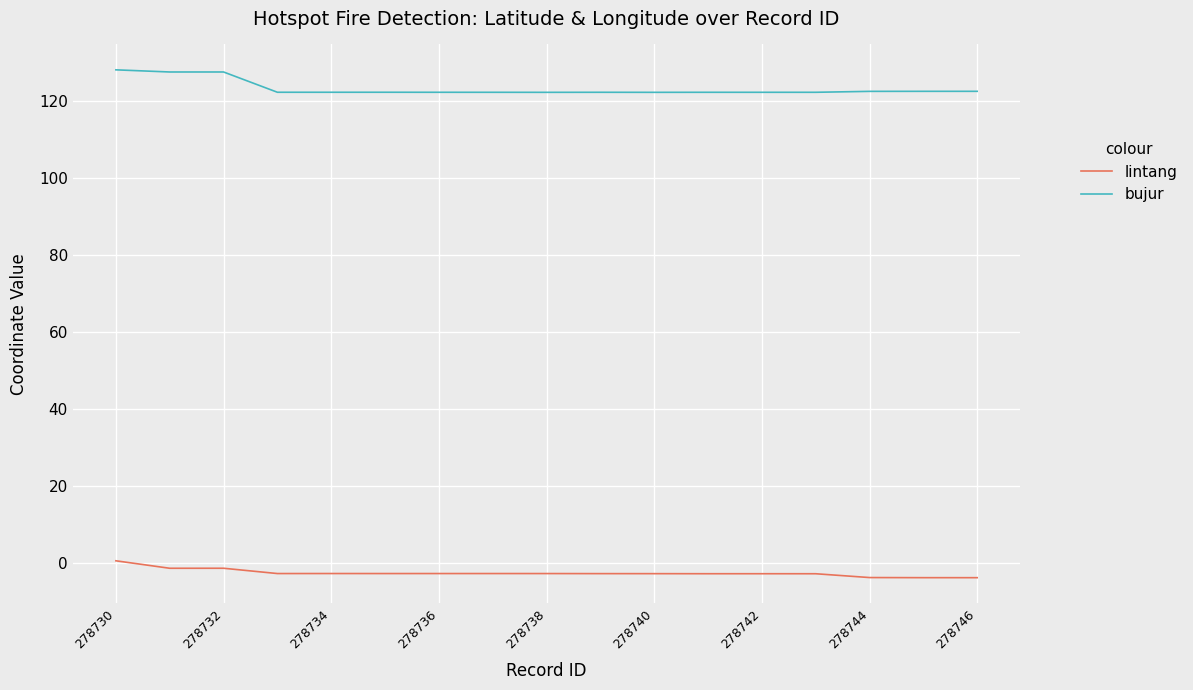

True or false: lintang and bujur intersect in this chart.

False